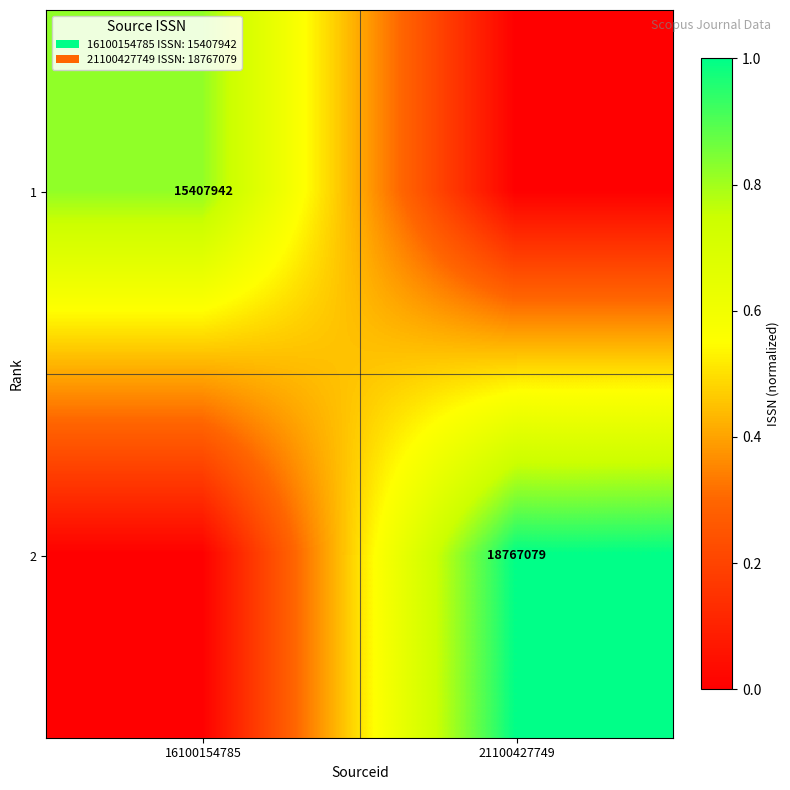

At which category is the sum across all series the highest?

21100427749